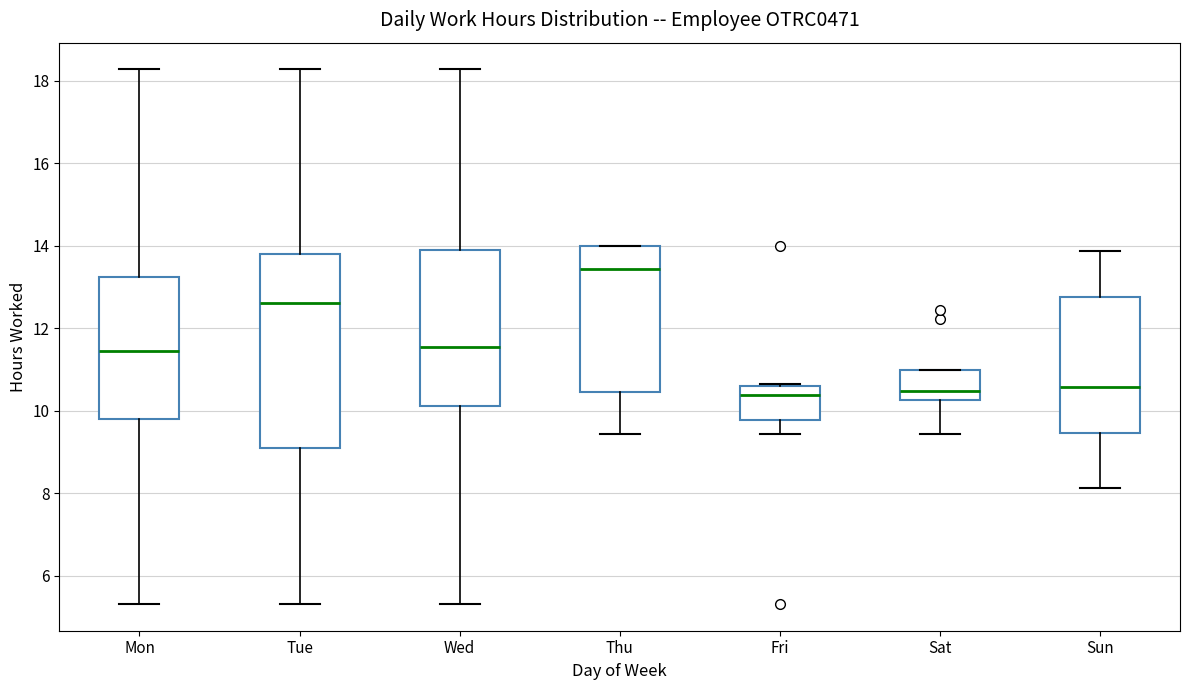

Reading left to right, transcribe this box plot: for each box, give where its median line is, the range the box spans, and where its two whiskers end, as read against the y-axis. The values are not printed on the chart, so give them approximately, as read against the axis.

Mon: median 11.4, box 9.8 to 13.2, whiskers 5.4 to 18.2
Tue: median 12.6, box 9.0 to 13.8, whiskers 5.4 to 18.2
Wed: median 11.6, box 10.2 to 14.0, whiskers 5.4 to 18.2
Thu: median 13.4, box 10.4 to 14.0, whiskers 9.4 to 14.0
Fri: median 10.4, box 9.8 to 10.6, whiskers 9.4 to 10.6
Sat: median 10.4, box 10.2 to 11.0, whiskers 9.4 to 11.0
Sun: median 10.6, box 9.4 to 12.8, whiskers 8.2 to 13.8